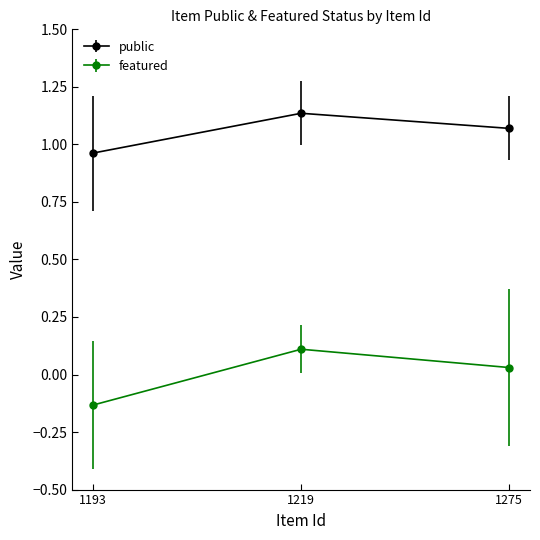

Which series changed the most between 1193 and 1219?

featured